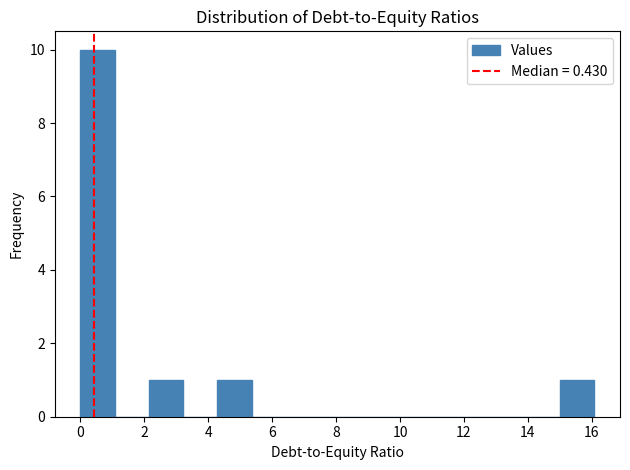

What is the height of the bar covering 4.2 to 5.4 on the x-axis? Neither the bar edges nor the heights are printed on the chart, so give them approximately, as read against the axes.

1